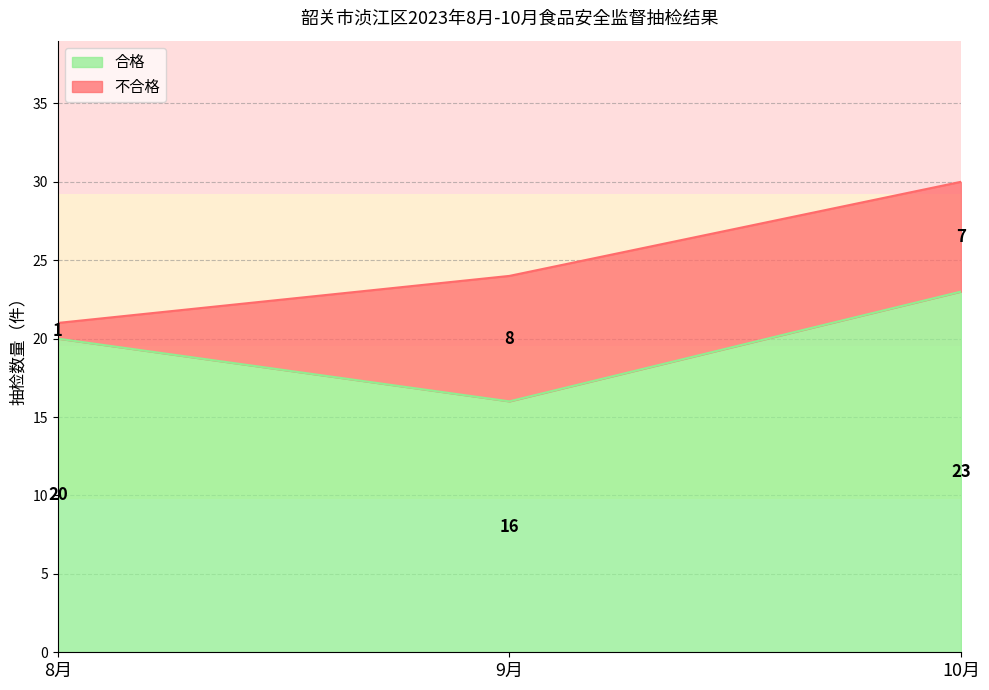

The chart shows a value of 16 at 9月. True or false?

True